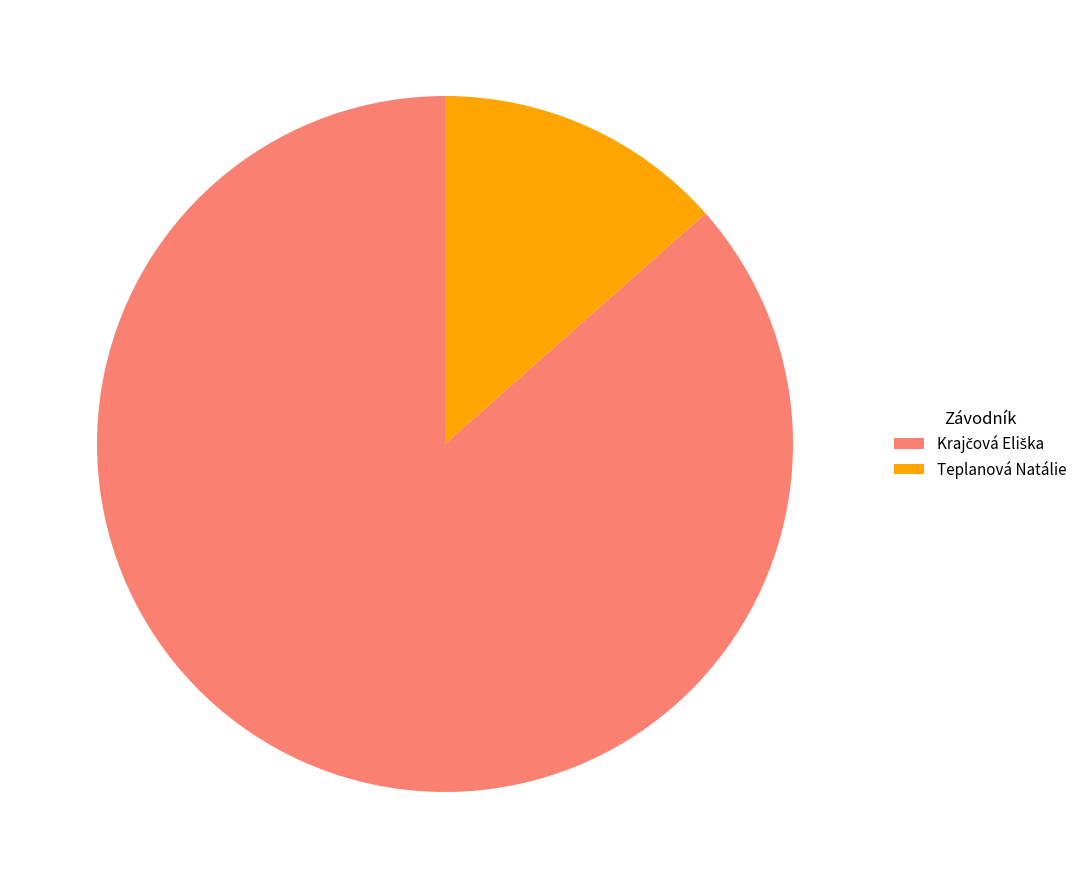

What is the smallest slice in the pie chart?

Teplanová Natálie